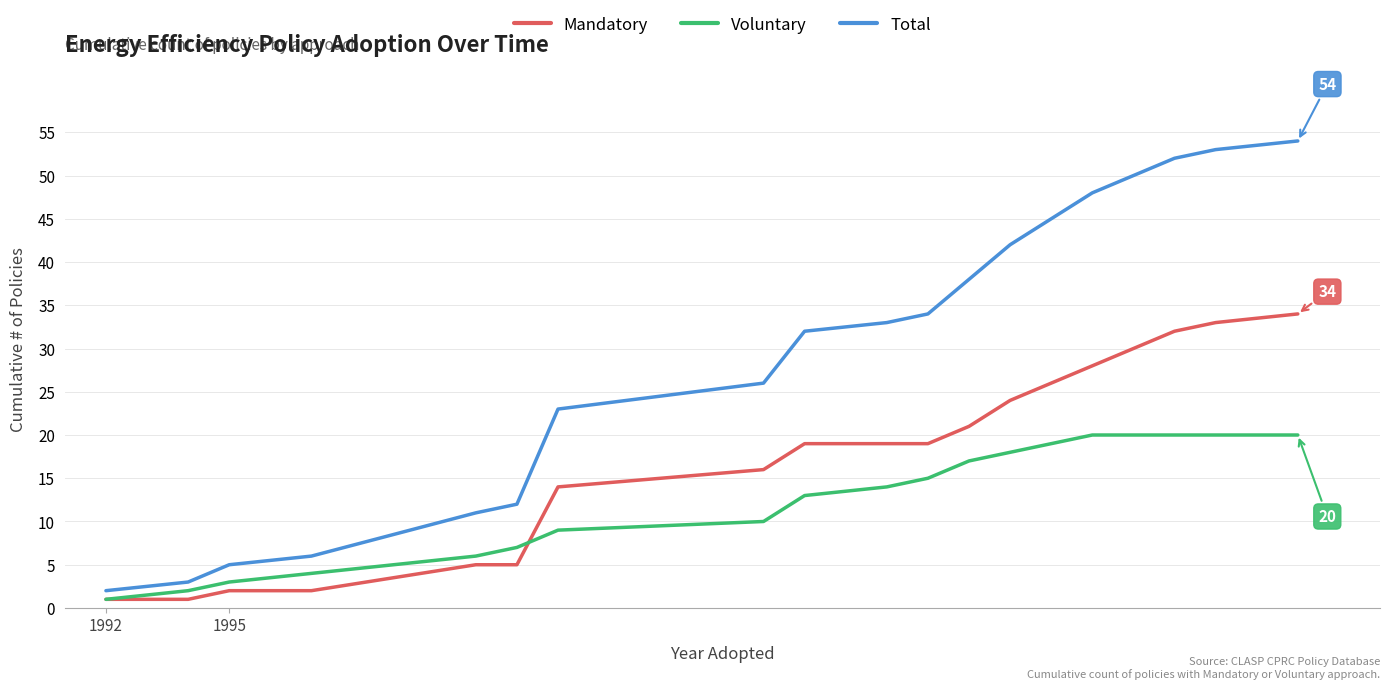

What is the maximum value for Voluntary?

20